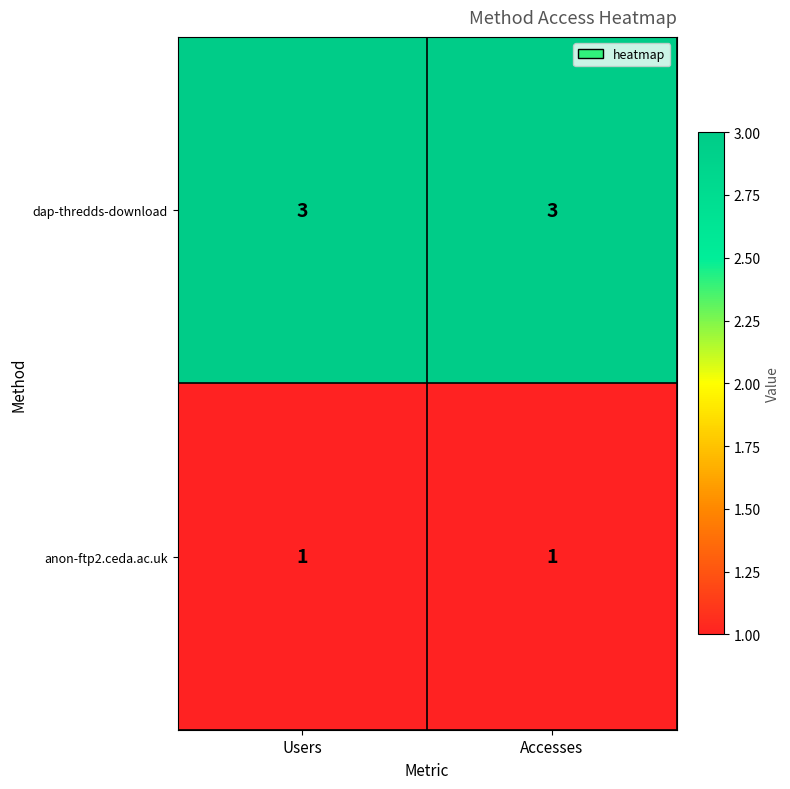

The dap-thredds-download series shows 4 at Accesses. True or false?

False